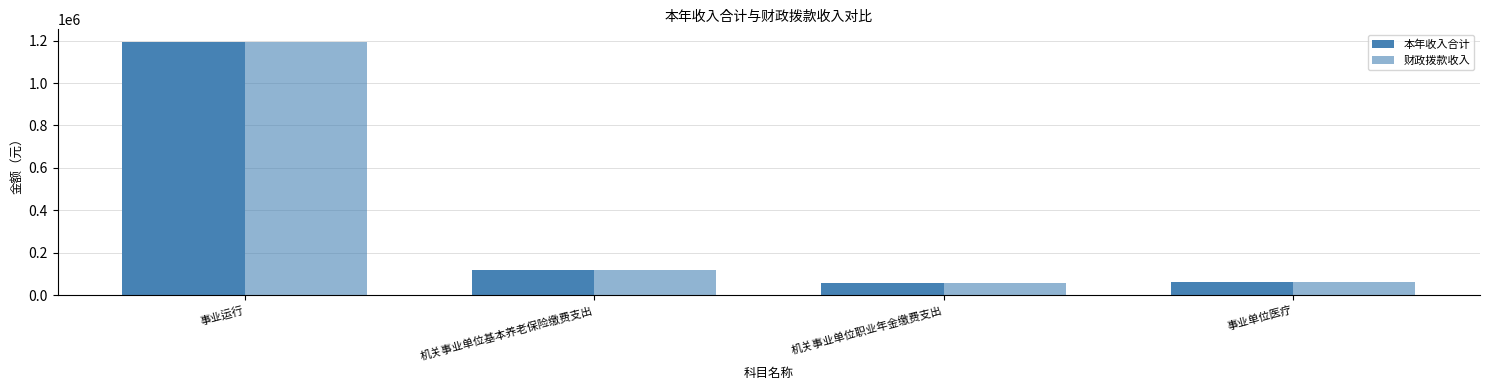

How many distinct data groups are displayed?

2